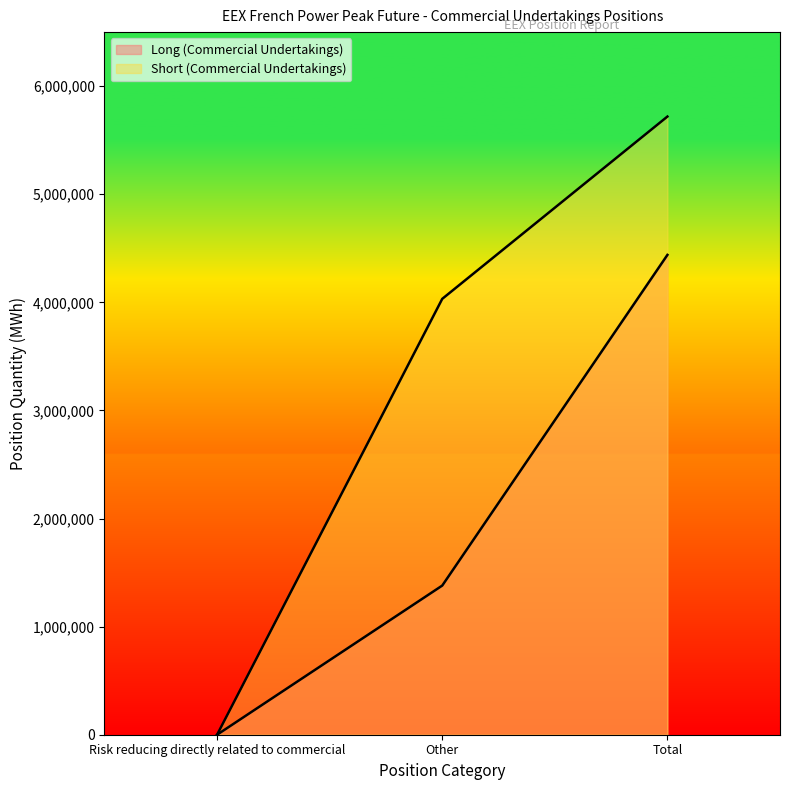

How many lines are shown in the chart?

2